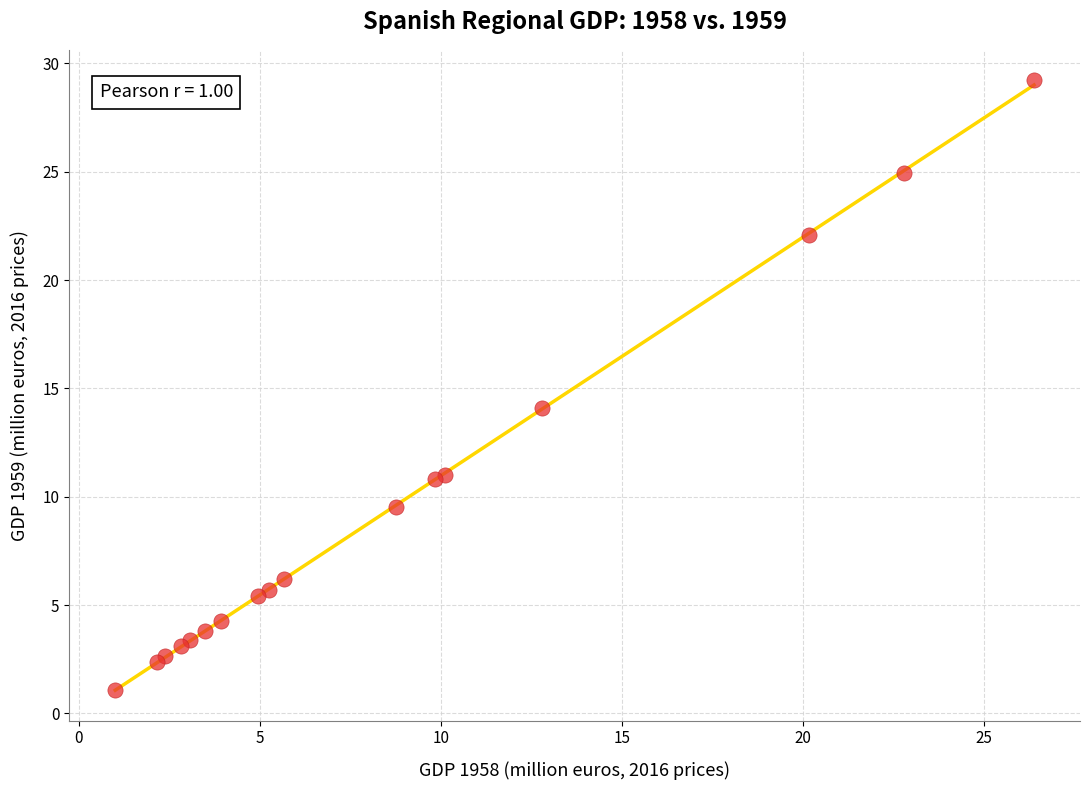

What Y value in the scatter plot is closest to 15?

14.1